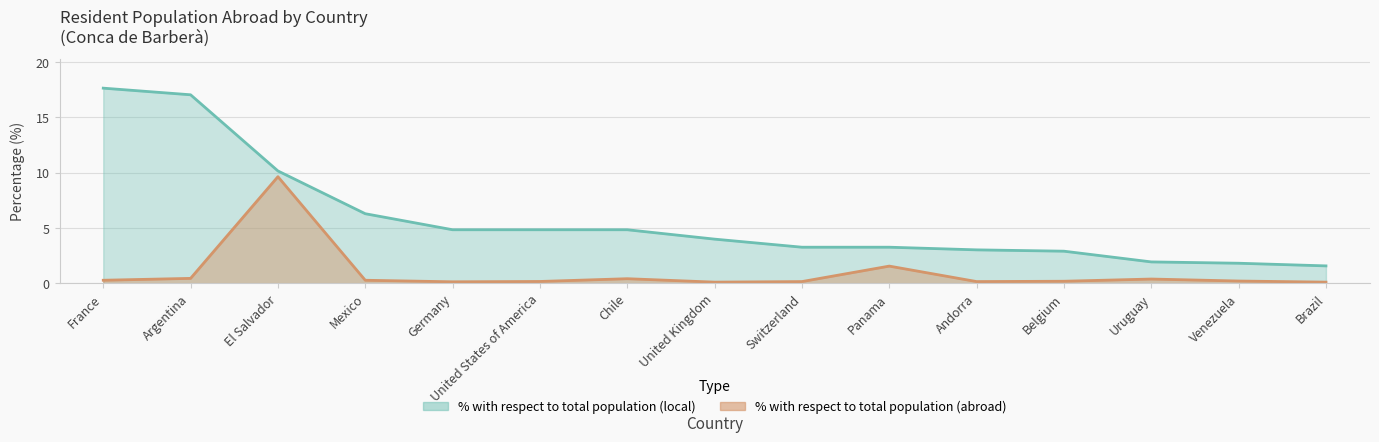

What is the label of the 9th point from the right?

Chile